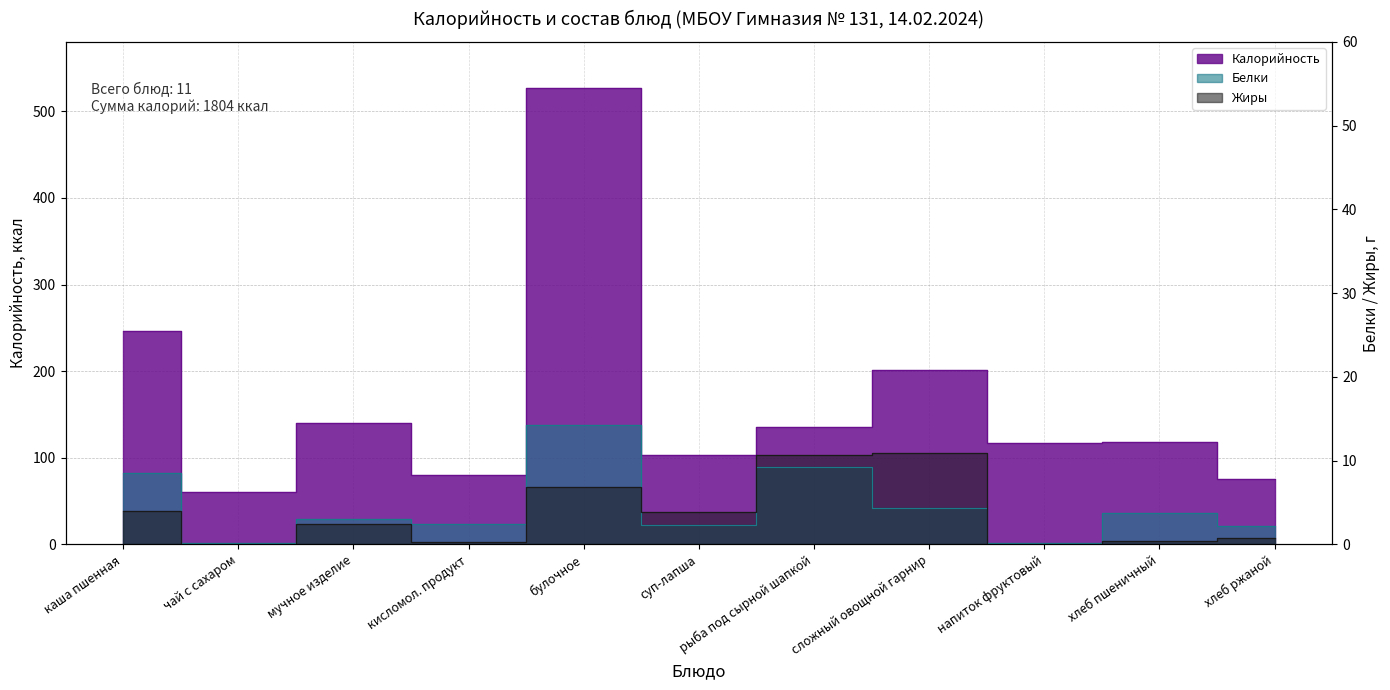

What is the total value across all series at мучное изделие?

145.5